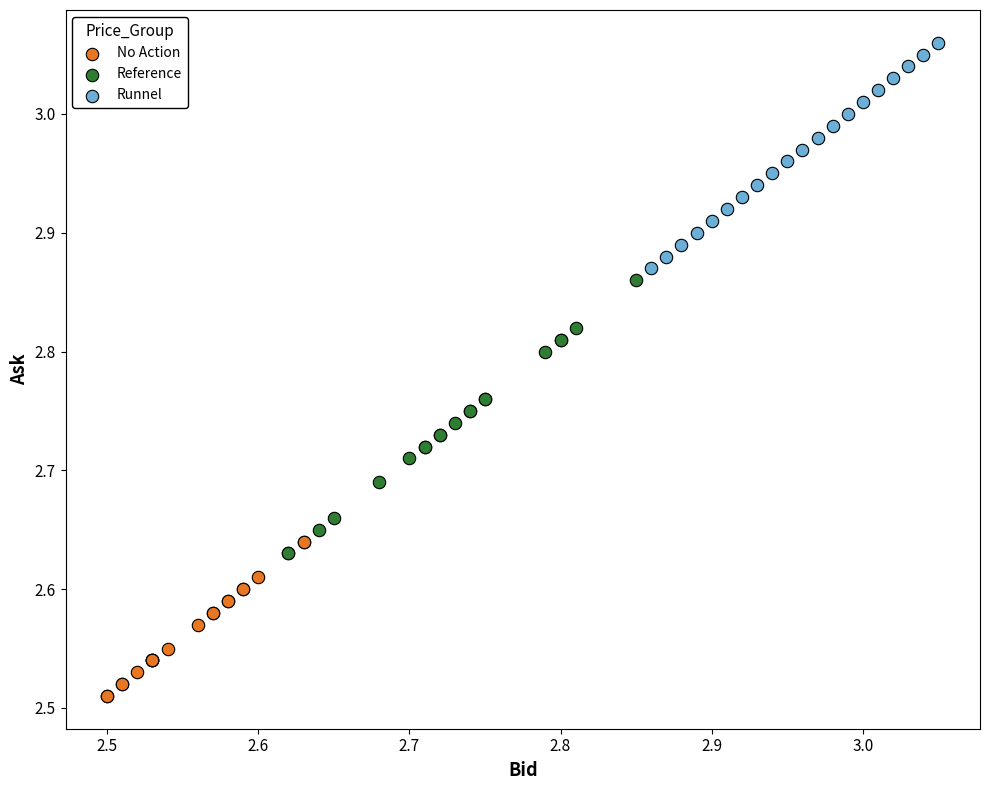

Which series reaches the minimum Y coordinate?

No Action